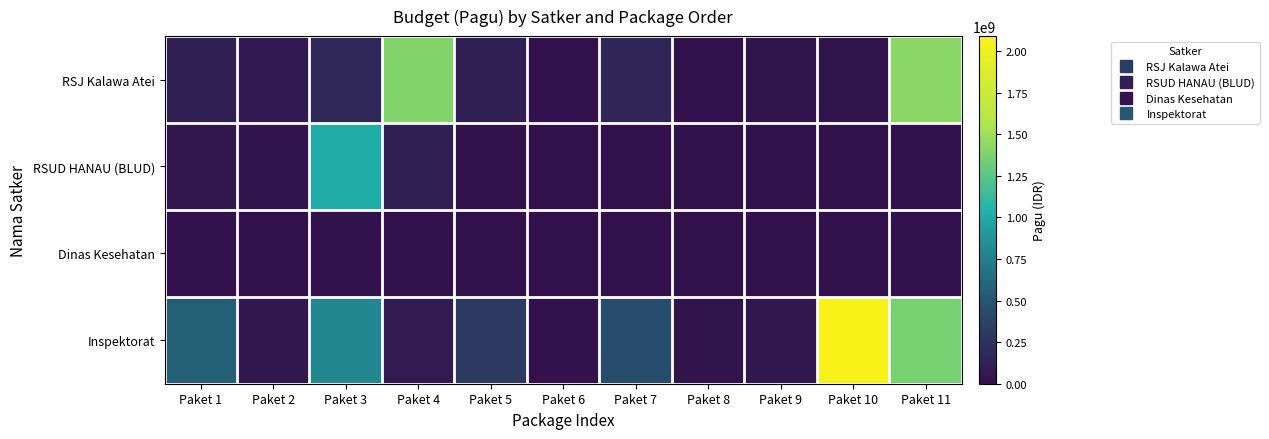

Reading left to right, list all the values displayed in this chart.

RSJ Kalawa Atei: Paket 1=109000000	Paket 2=66000000	Paket 3=156480000	Paket 4=1395360000	Paket 5=98774400	Paket 6=5926464	Paket 7=154704000	Paket 8=7408080	Paket 9=16800000	Paket 10=18240000	Paket 11=1426428048
RSUD HANAU (BLUD): Paket 1=36000000	Paket 2=30000000	Paket 3=1020000000	Paket 4=100000000	Paket 5=0	Paket 6=0	Paket 7=0	Paket 8=0	Paket 9=0	Paket 10=0	Paket 11=0
Dinas Kesehatan: Paket 1=1224950	Paket 2=347750	Paket 3=898300	Paket 4=0	Paket 5=0	Paket 6=0	Paket 7=0	Paket 8=0	Paket 9=0	Paket 10=0	Paket 11=0
Inspektorat: Paket 1=560000000	Paket 2=33600000	Paket 3=800000000	Paket 4=75000000	Paket 5=290440000	Paket 6=6400000	Paket 7=425000000	Paket 8=20000000	Paket 9=48047000	Paket 10=2090000000	Paket 11=1359650000